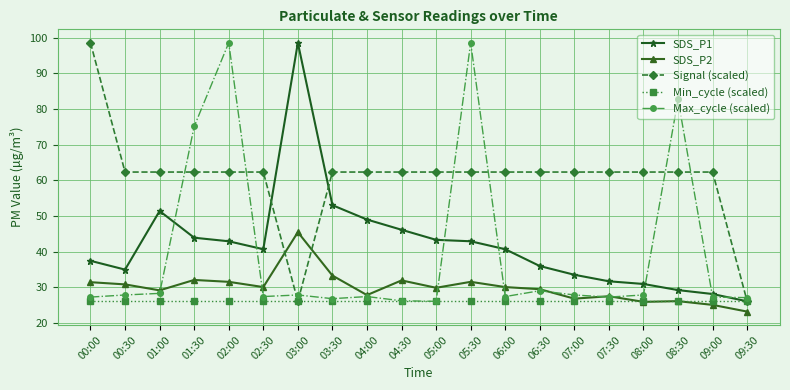

What is the total value across all series at 01:00?

197.2